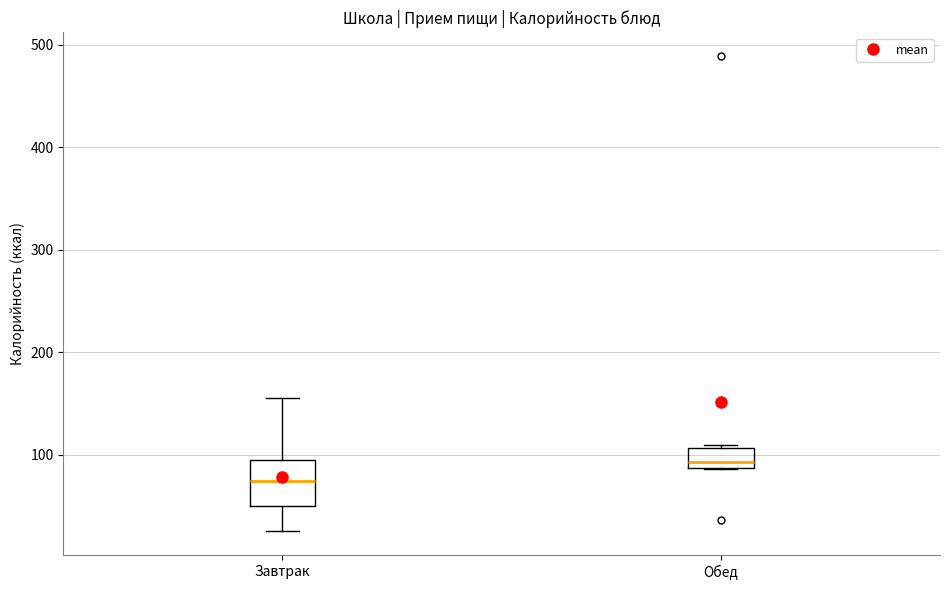

Reading left to right, read every box against the y-axis: the position of its median line, the range the box covers, and the ends of its whiskers. The values are not printed on the chart, so give them approximately, as read against the axis.

Завтрак: median 70, box 50 to 90, whiskers 30 to 150
Обед: median 90 (just above the box's lower edge), box 90 to 110, whiskers 90 to 110